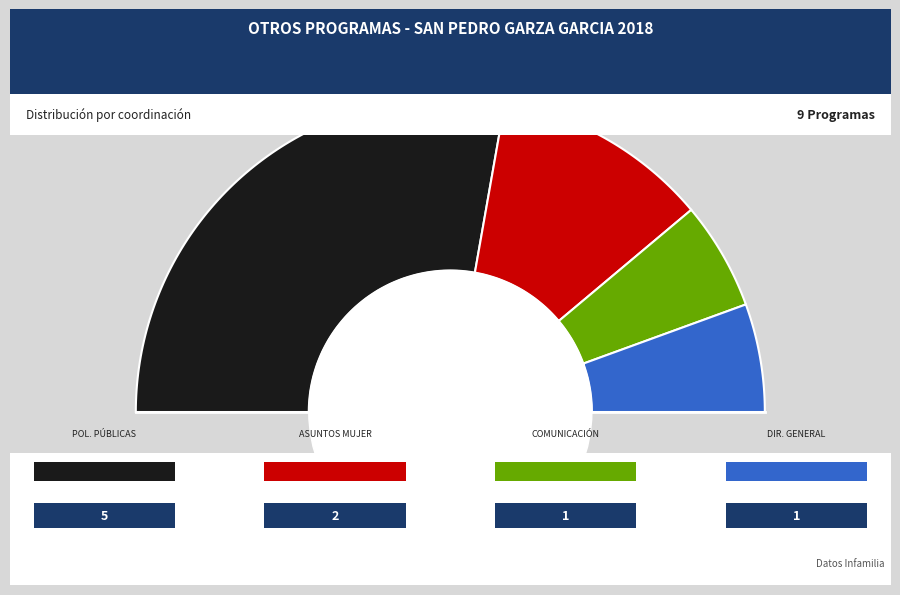

What is the largest slice in the pie chart?

COORDINACION DE POLITICAS PÚBLICAS